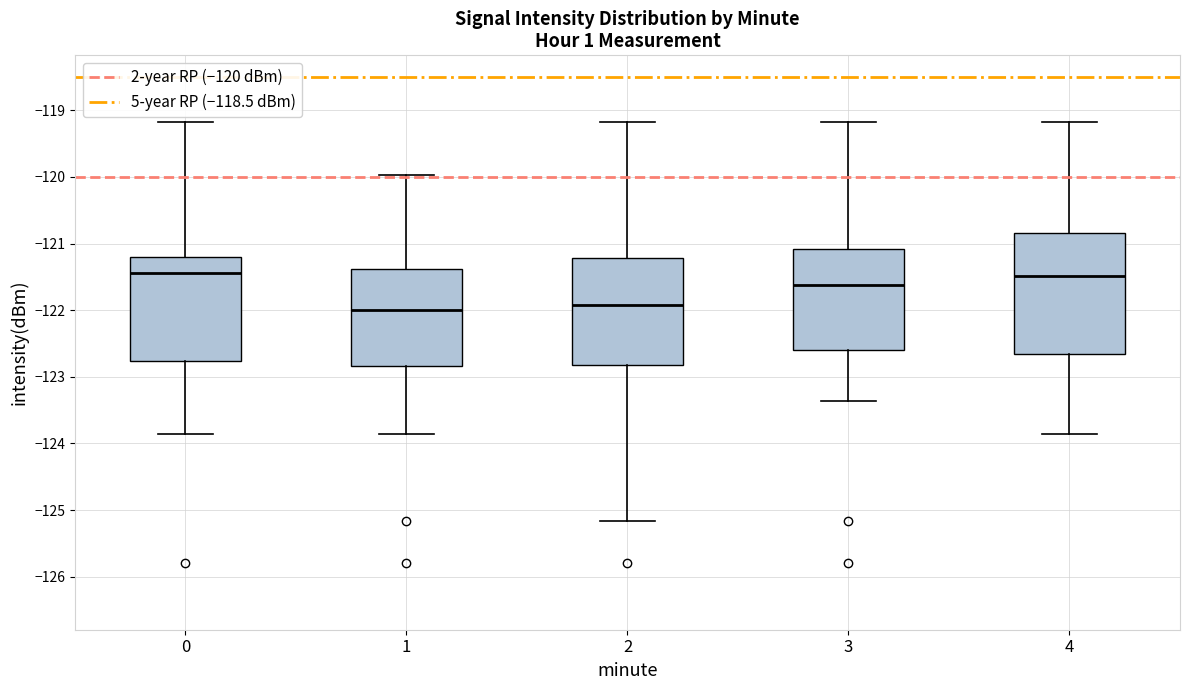

Reading left to right, read every box against the y-axis: the position of its median line, the range the box covers, and the ends of its whiskers. The values are not printed on the chart, so give them approximately, as read against the axis.

0: median -121.4, box -122.8 to -121.2, whiskers -123.9 to -119.2
1: median -122.0, box -122.8 to -121.4, whiskers -123.9 to -120.0
2: median -121.9, box -122.8 to -121.2, whiskers -125.2 to -119.2
3: median -121.6, box -122.6 to -121.1, whiskers -123.4 to -119.2
4: median -121.5, box -122.7 to -120.8, whiskers -123.9 to -119.2